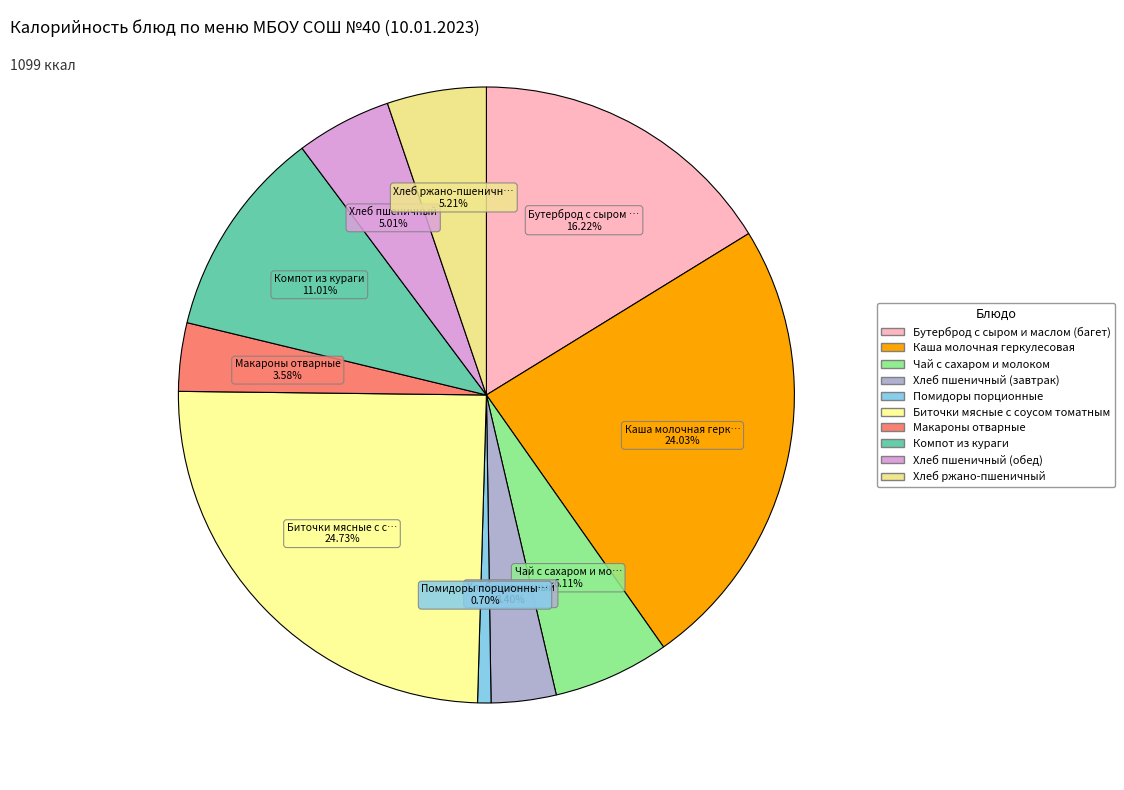

What percentage is the Чай с сахаром и молоком slice, to the nearest percent?

6%